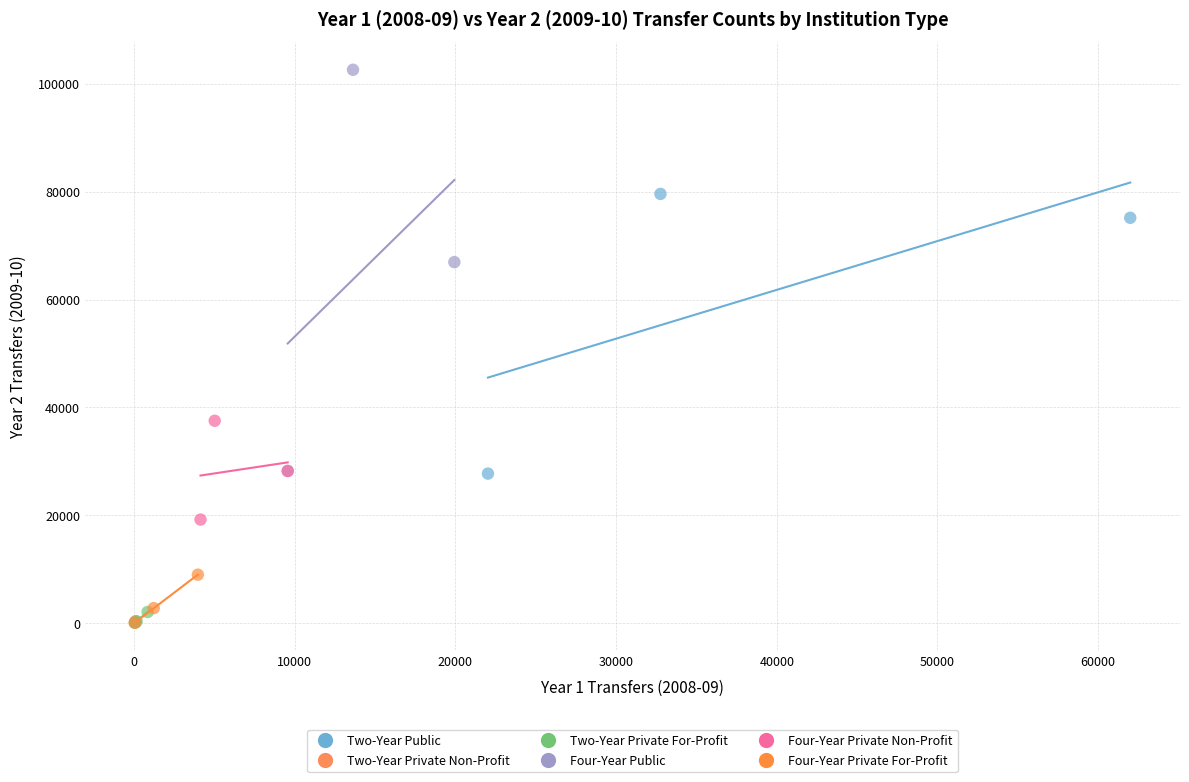

Which series has the largest Y range (max minus min)?

Four-Year Public